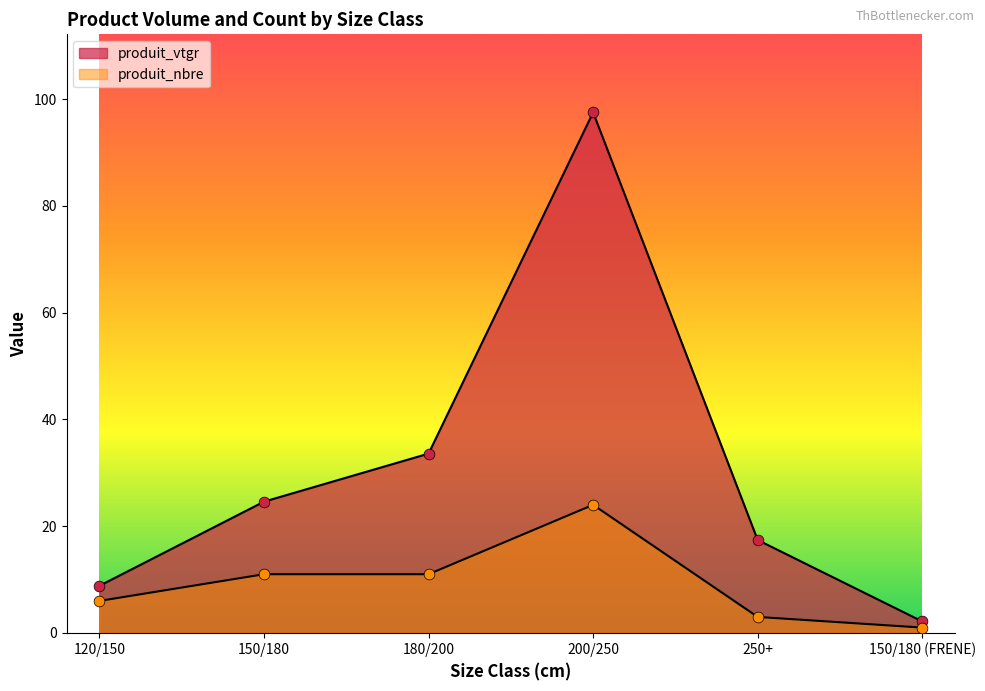

What are all the series names shown in the legend?

produit_vtgr, produit_nbre